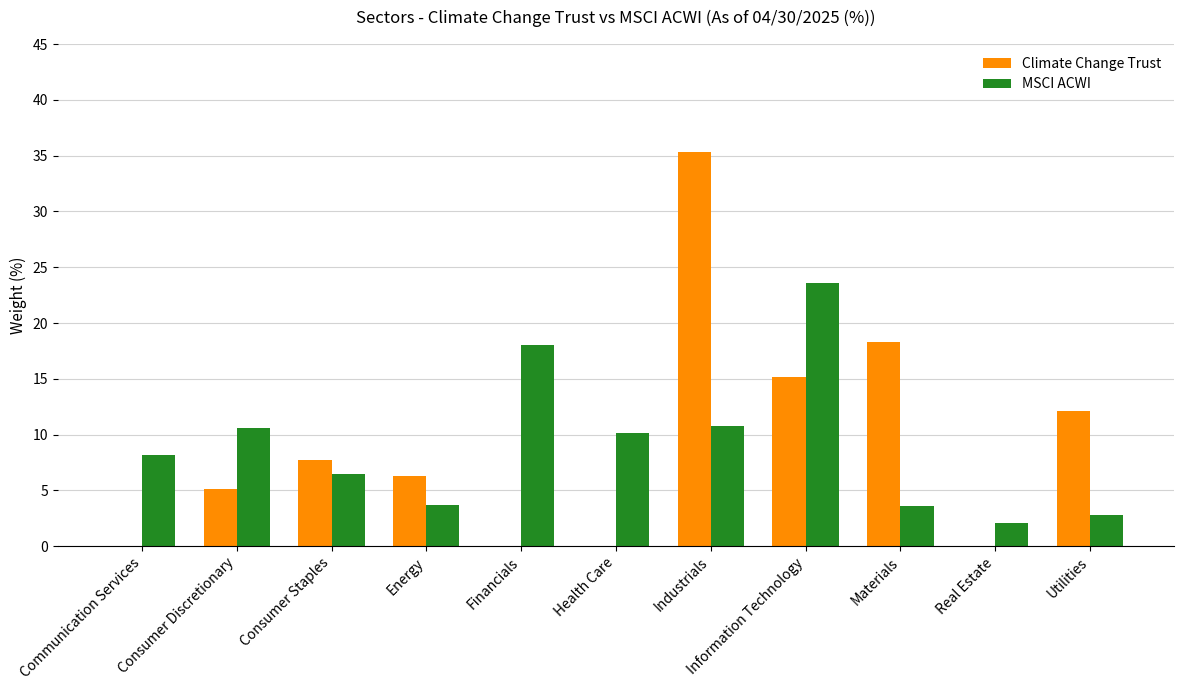

The value of Climate Change Trust at Health Care is 12.6. True or false?

False